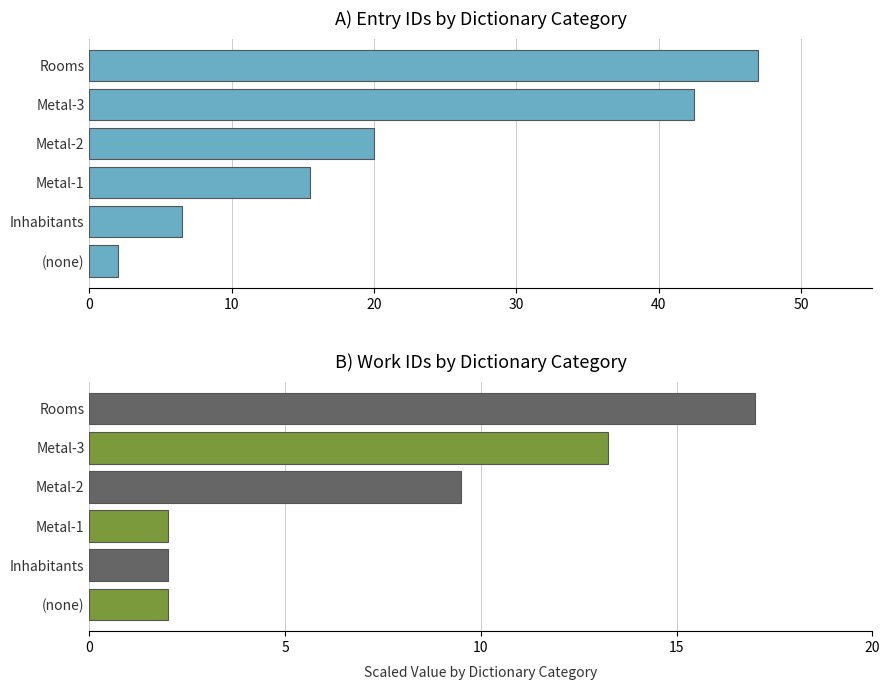

Is it true that the value at Inhabitants is 1.6?

False